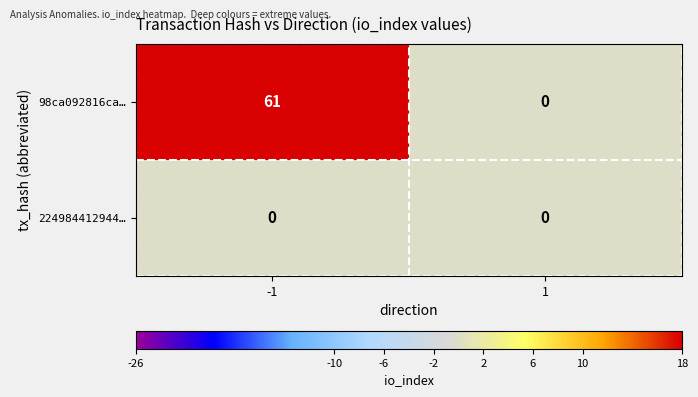

What is the greatest value displayed?

61